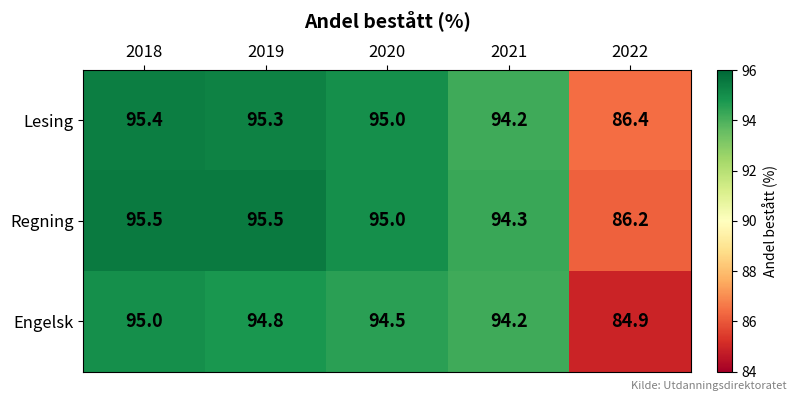

At which category is the sum across all series the highest?

2018